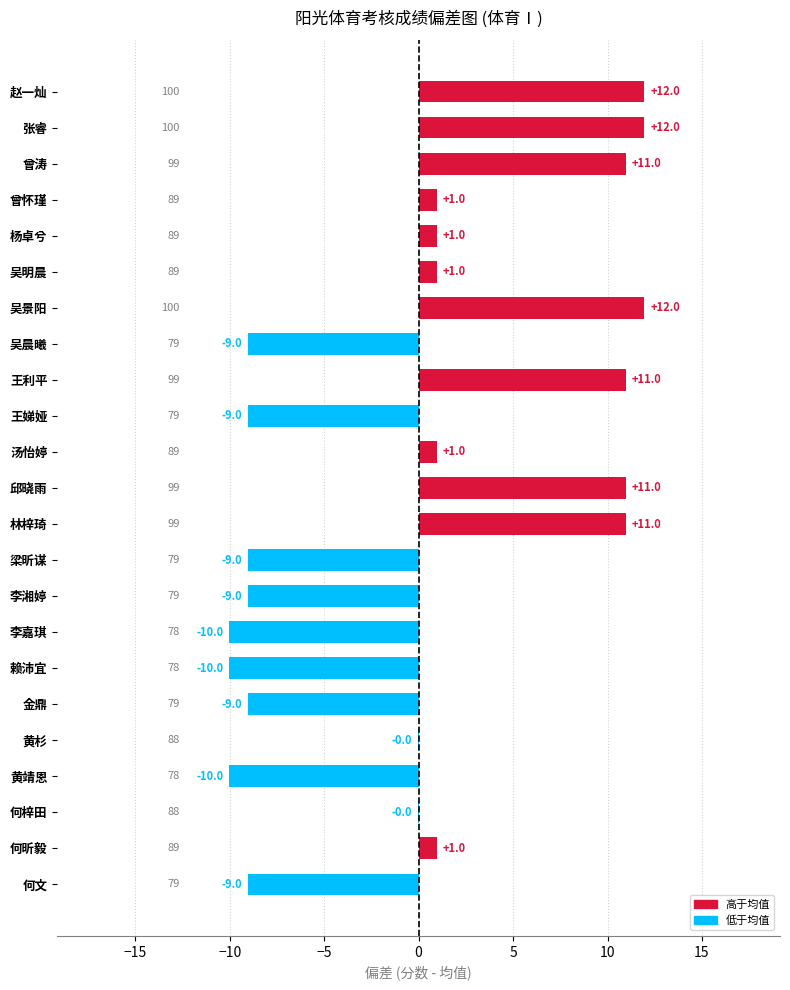

What is the change in value from 吴景阳 to 曾涛?

-1.0